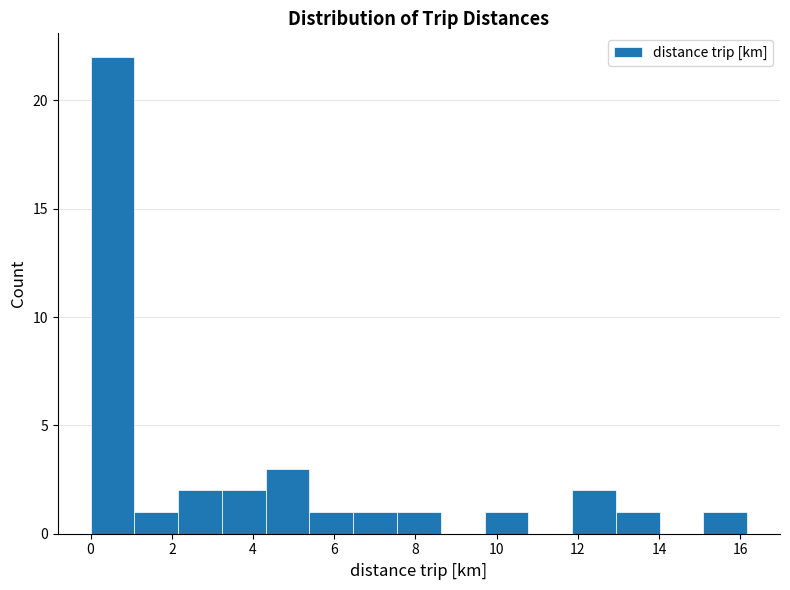

Reading left to right, list every bar in this chart as the range it spans on the x-axis followed by its height. Neither the bar edges nor the heights are printed on the chart, so give them approximately, as read against the axes.

0.0 to 1.0: 22
1.0 to 2.2: 1
2.2 to 3.2: 2
3.2 to 4.4: 2
4.4 to 5.4: 3
5.4 to 6.4: 1
6.4 to 7.6: 1
7.6 to 8.6: 1
8.6 to 9.8: 0
9.8 to 10.8: 1
10.8 to 11.8: 0
11.8 to 13.0: 2
13.0 to 14.0: 1
14.0 to 15.0: 0
15.0 to 16.2: 1